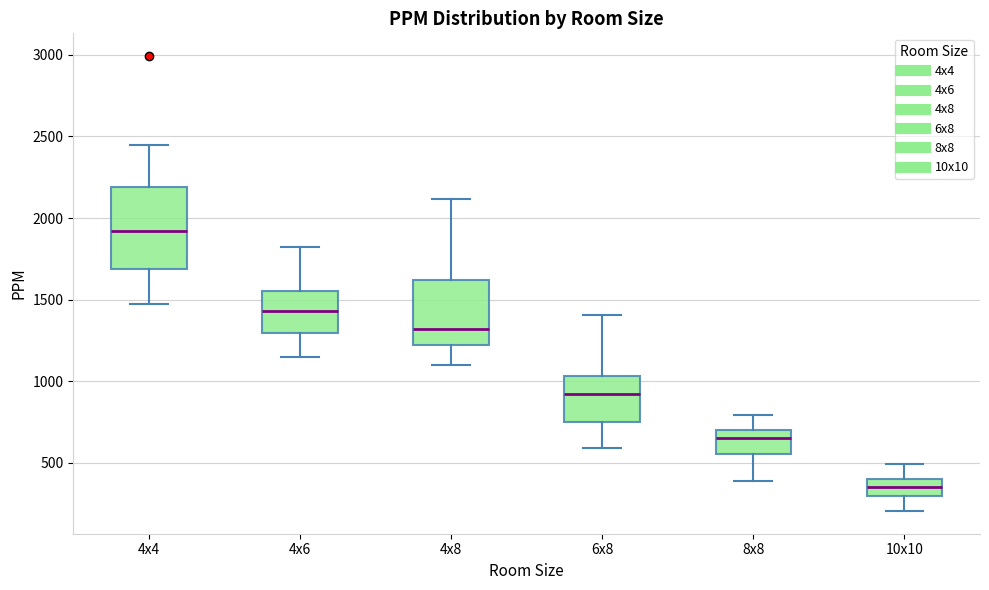

Reading left to right, read every box against the y-axis: the position of its median line, the range the box covers, and the ends of its whiskers. The values are not printed on the chart, so give them approximately, as read against the axis.

4x4: median 1900, box 1700 to 2200, whiskers 1450 to 2450
4x6: median 1450, box 1300 to 1550, whiskers 1150 to 1800
4x8: median 1300, box 1250 to 1600, whiskers 1100 to 2100
6x8: median 900, box 750 to 1050, whiskers 600 to 1400
8x8: median 650, box 550 to 700, whiskers 400 to 800
10x10: median 350, box 300 to 400, whiskers 200 to 500